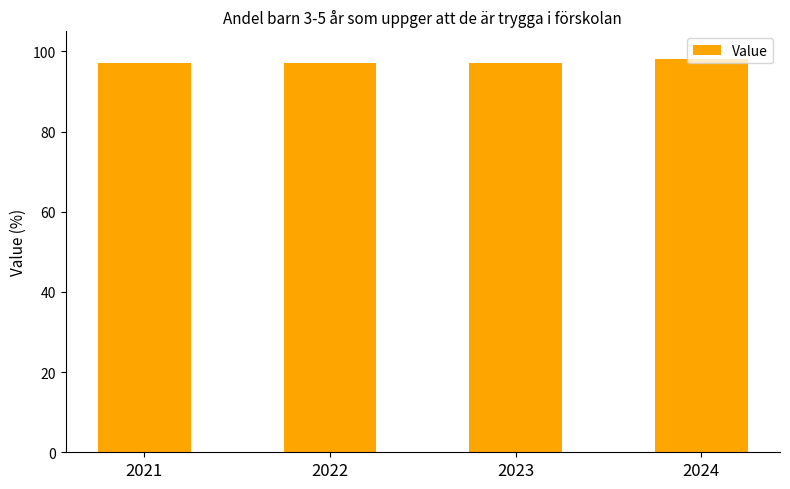

What value does the data have at 2021?

97